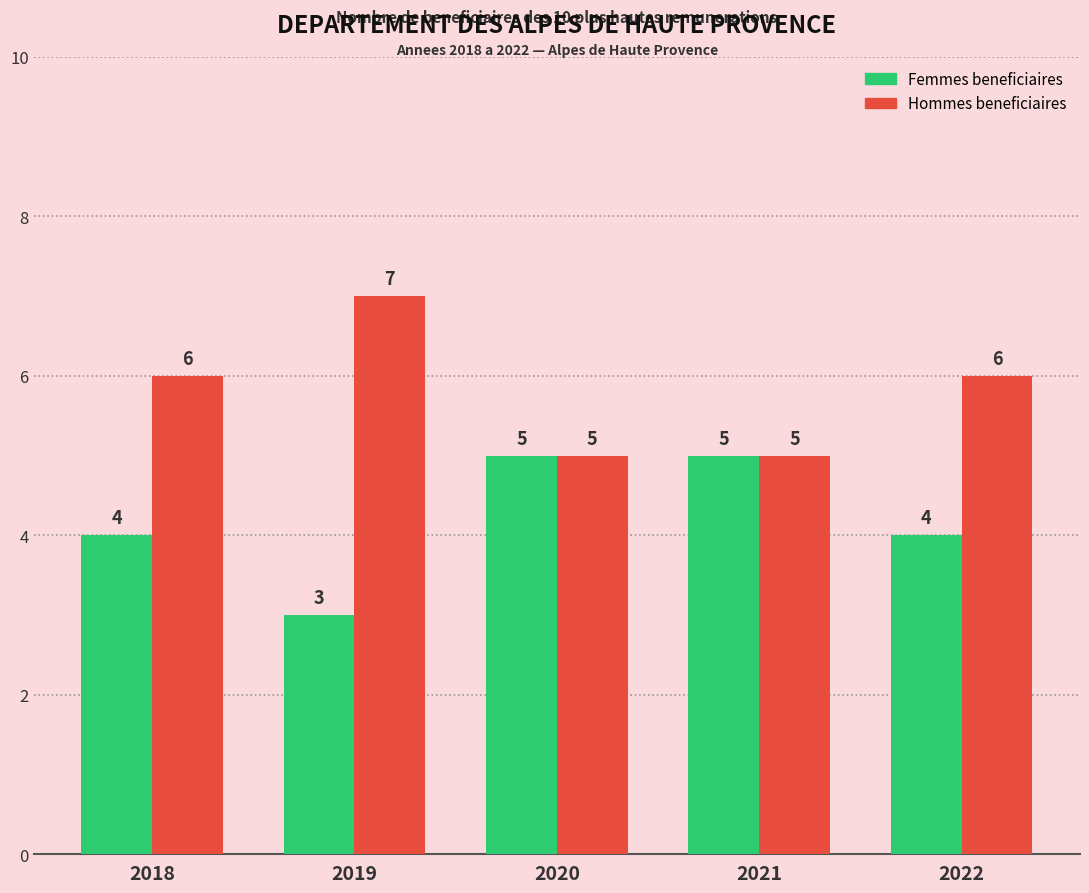

At 2019, list the series in order from largest to smallest.

Hommes beneficiaires, Femmes beneficiaires